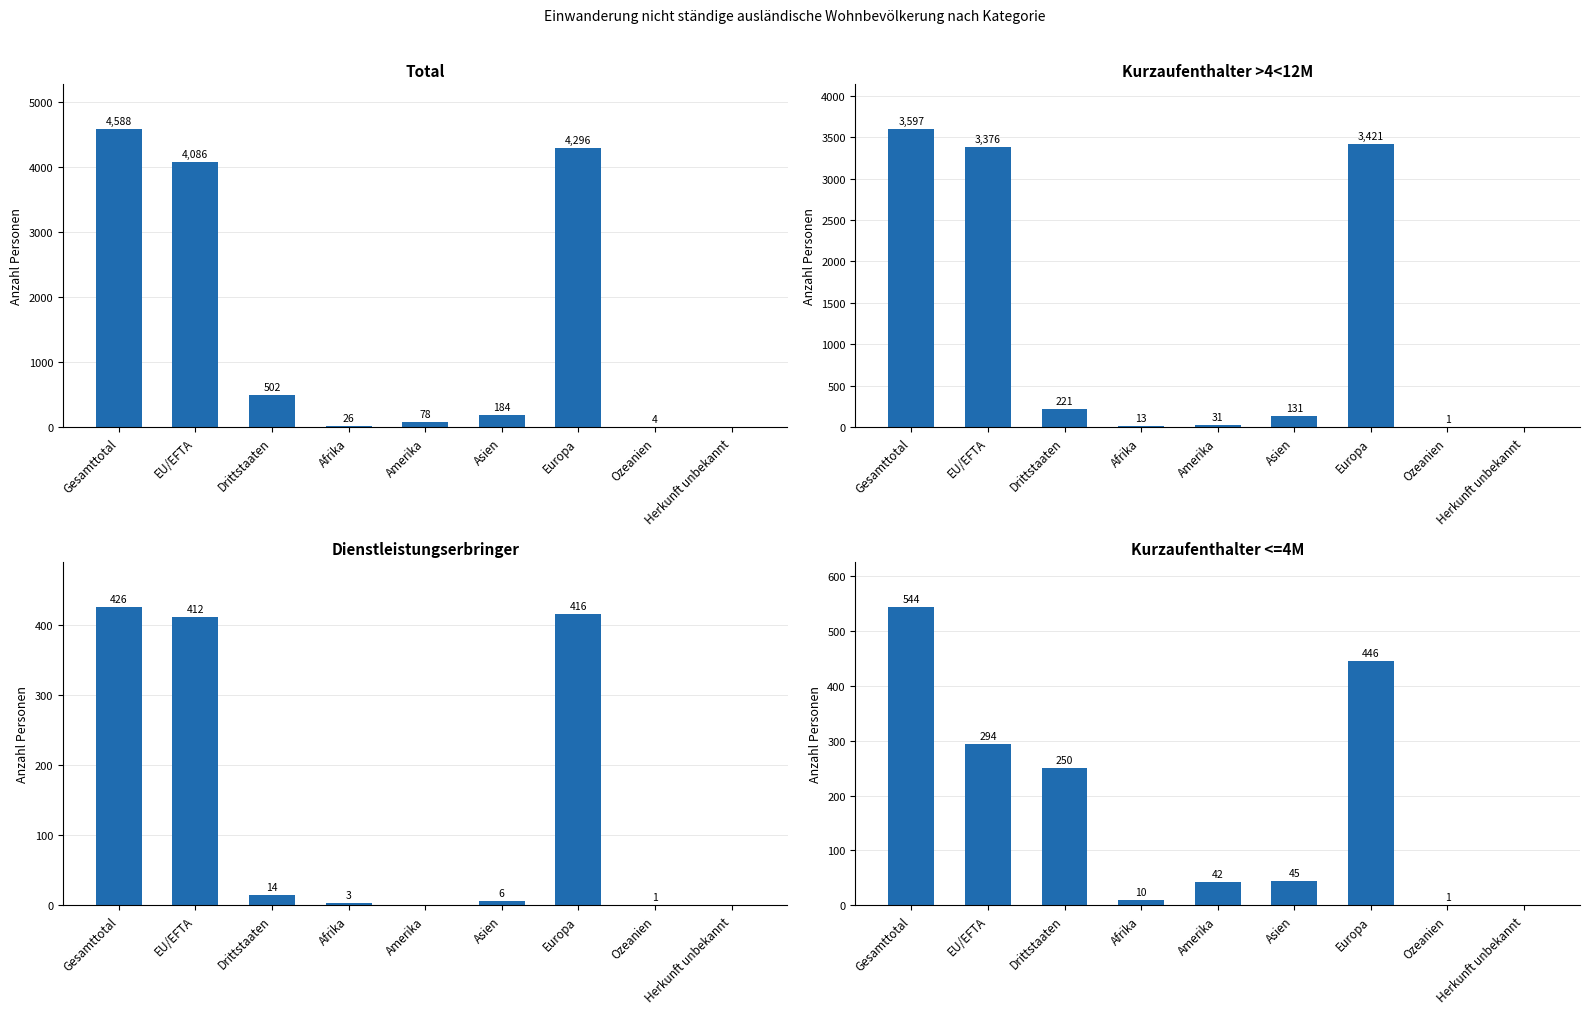

What is the average value of the Dienstleistungserbringer series?

142